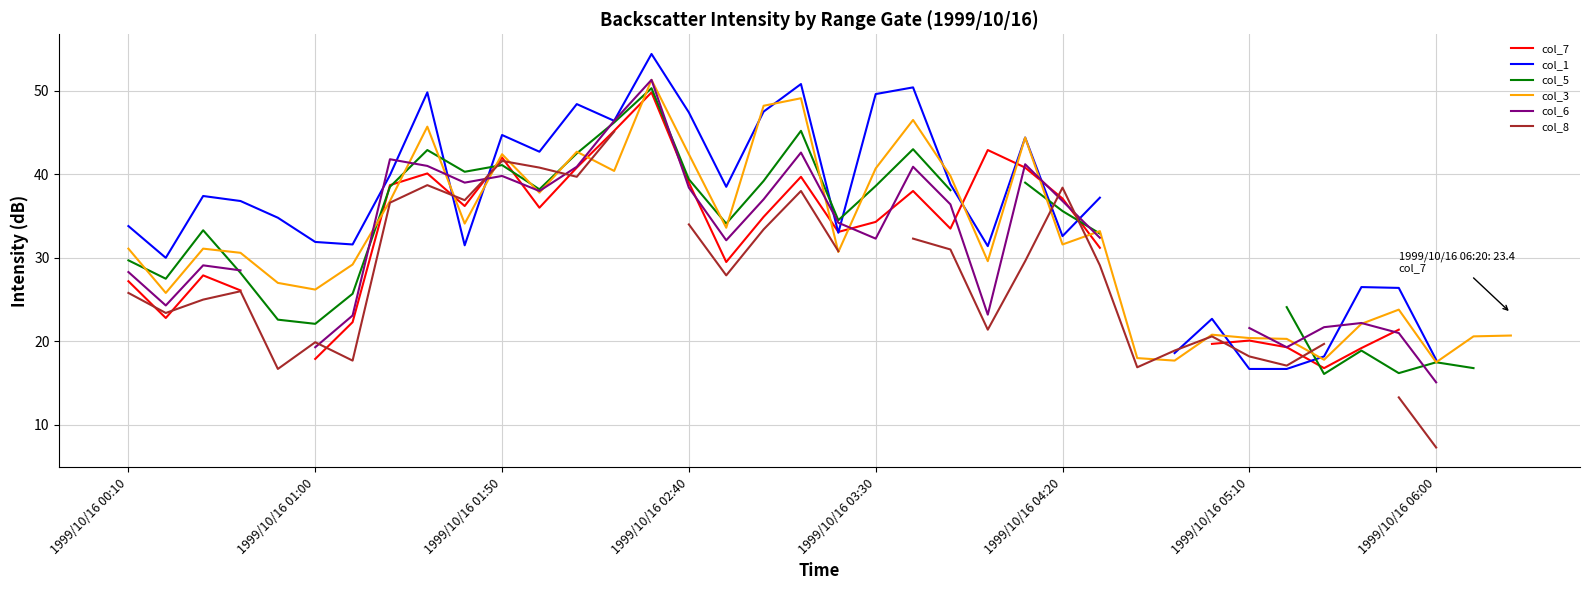

What is the minimum value for col_3?

17.5